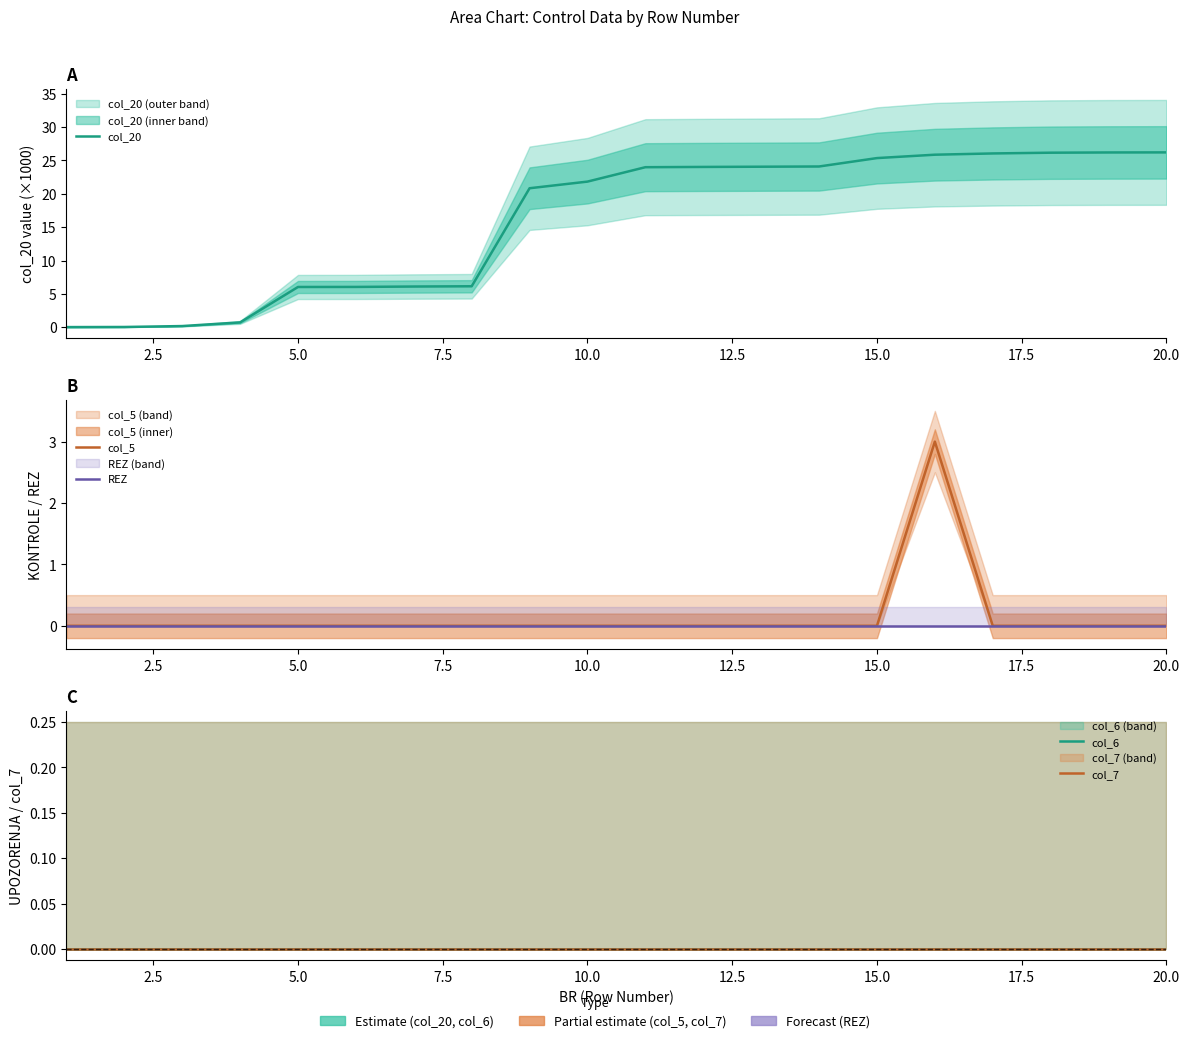

How many distinct data groups are displayed?

5